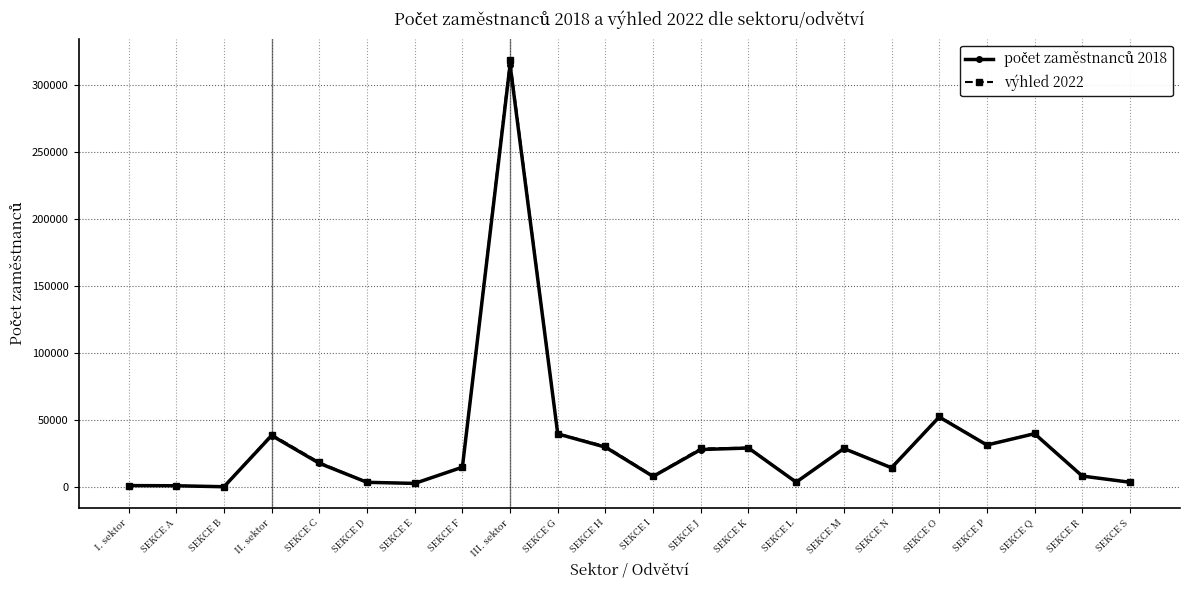

What is the total value across all series at SEKCE I?

15990